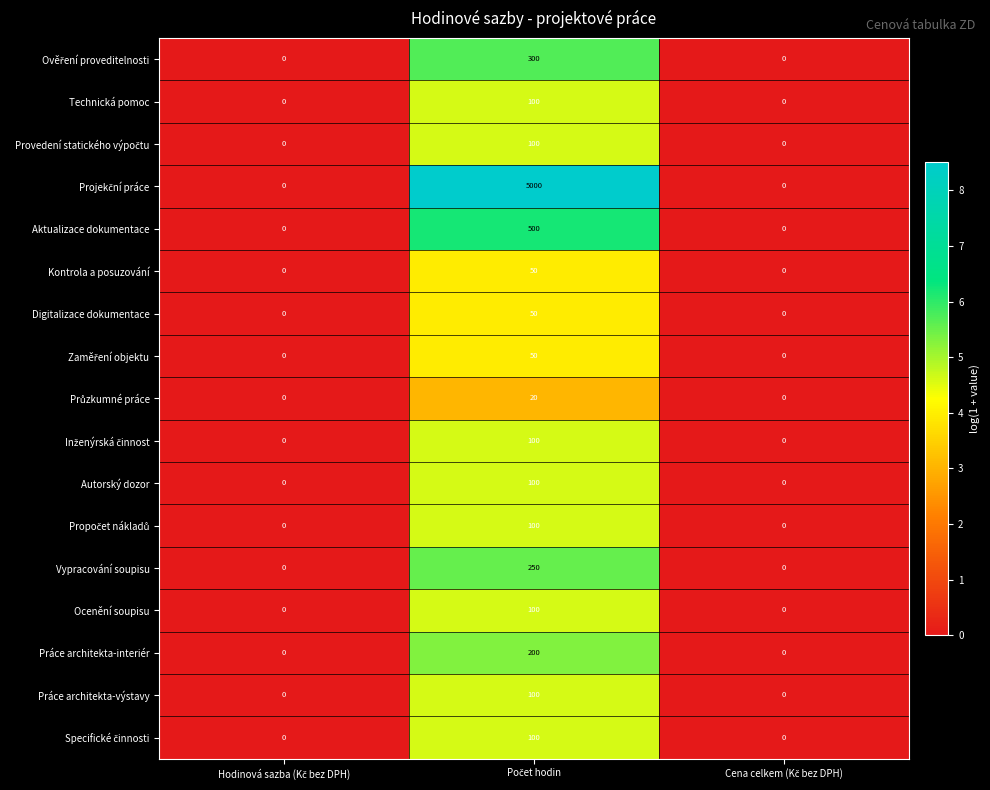

What is the highest value of the Práce architekta-interiér series?

200